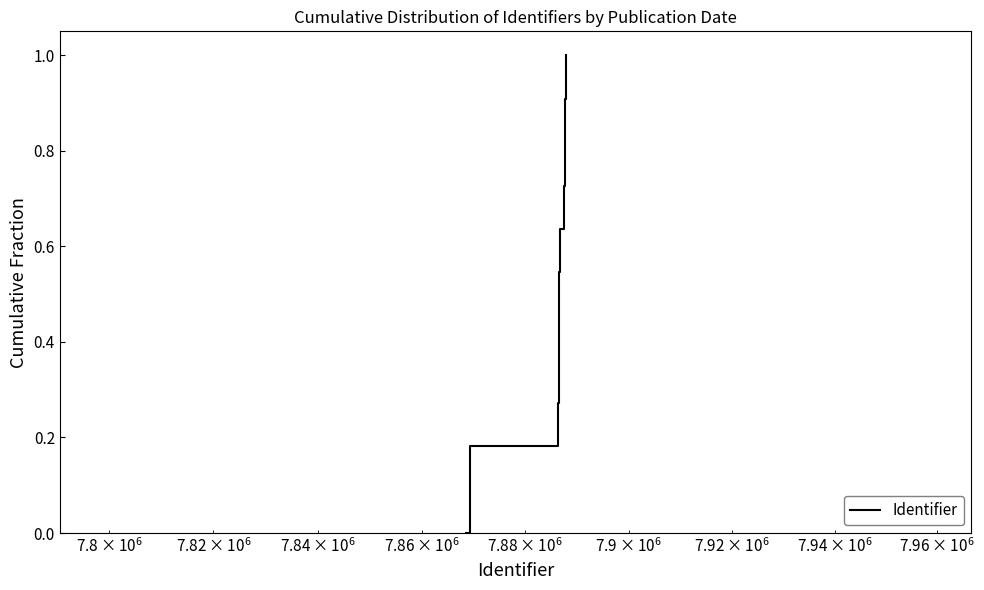

What is the maximum value shown in the chart?

1.0